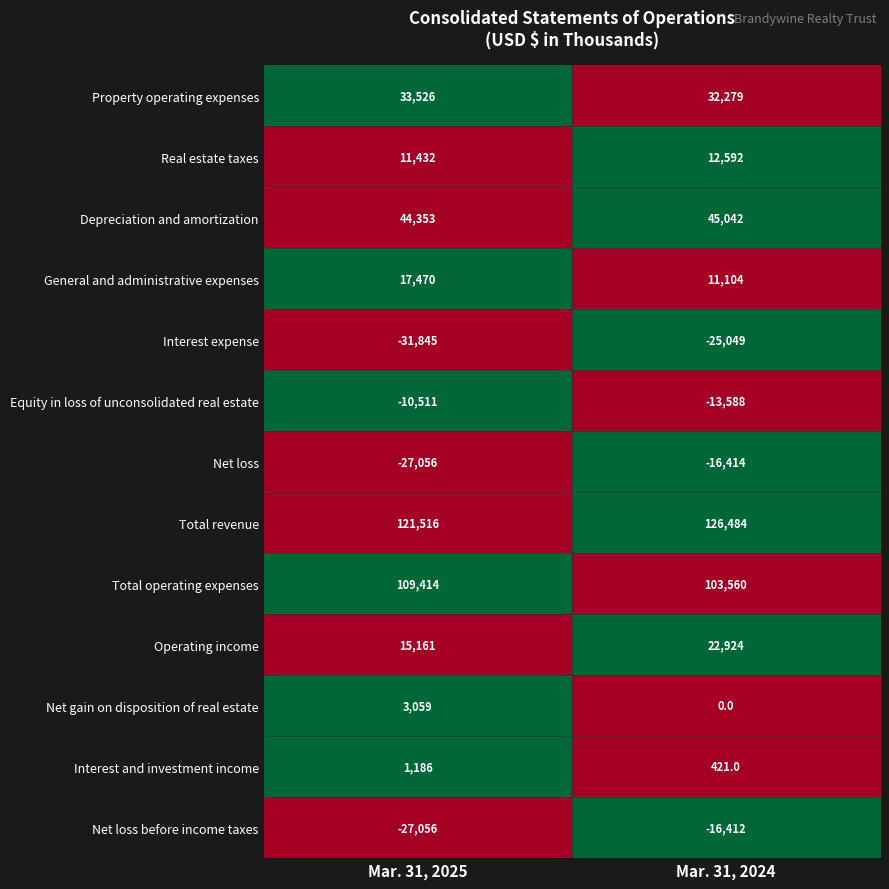

What is the total value across all series at Mar. 31, 2024?

282943